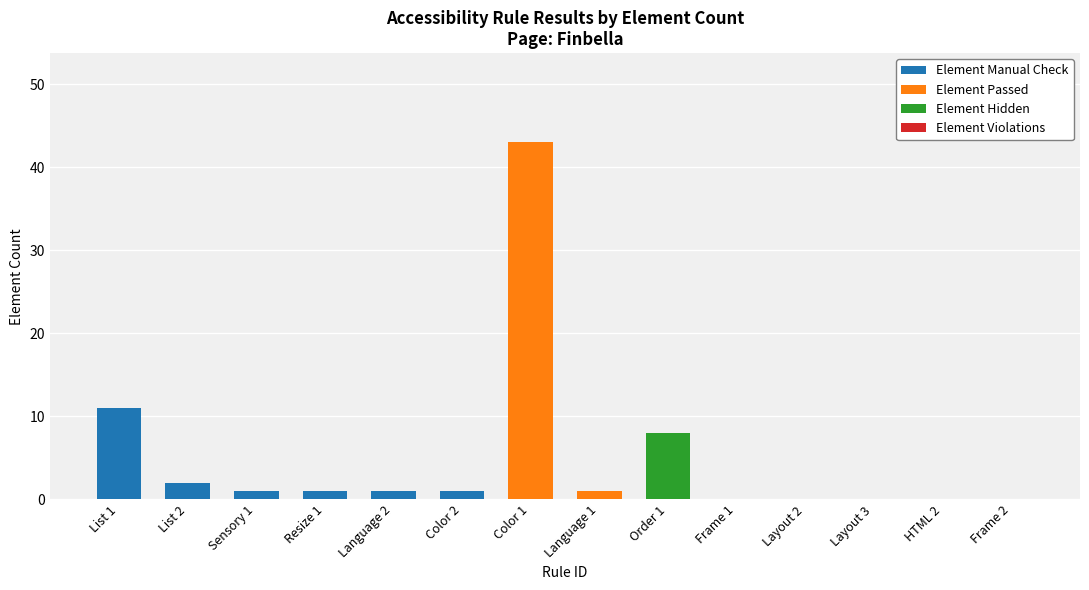

At which category is the sum across all series the highest?

Color 1